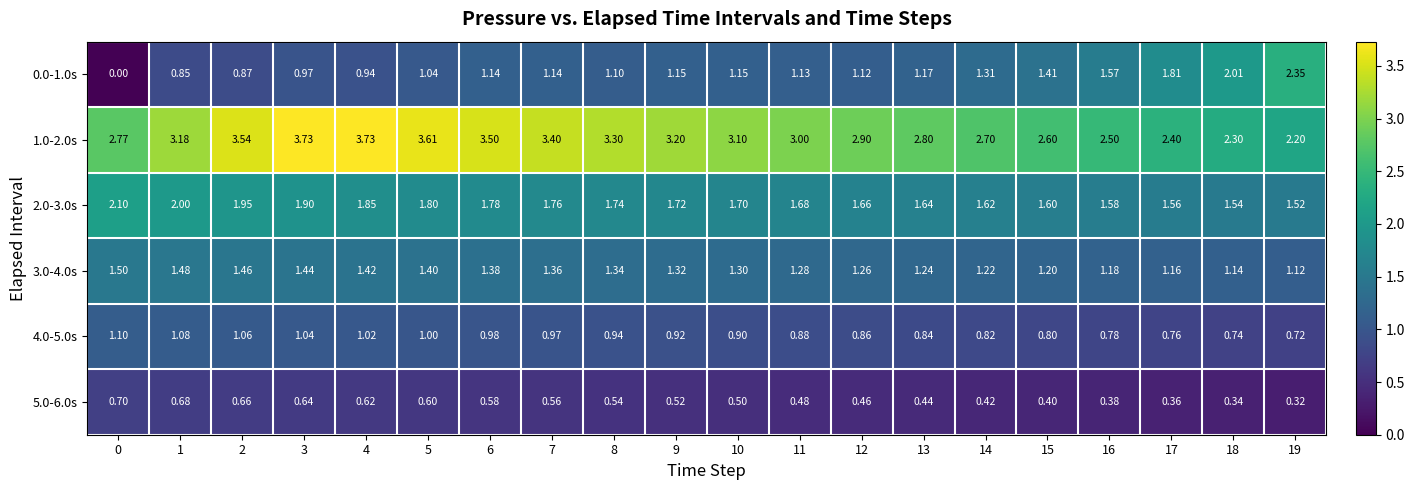

Is the value of 2.0-3.0s at 10 greater than the value of 1.0-2.0s at 19?

No